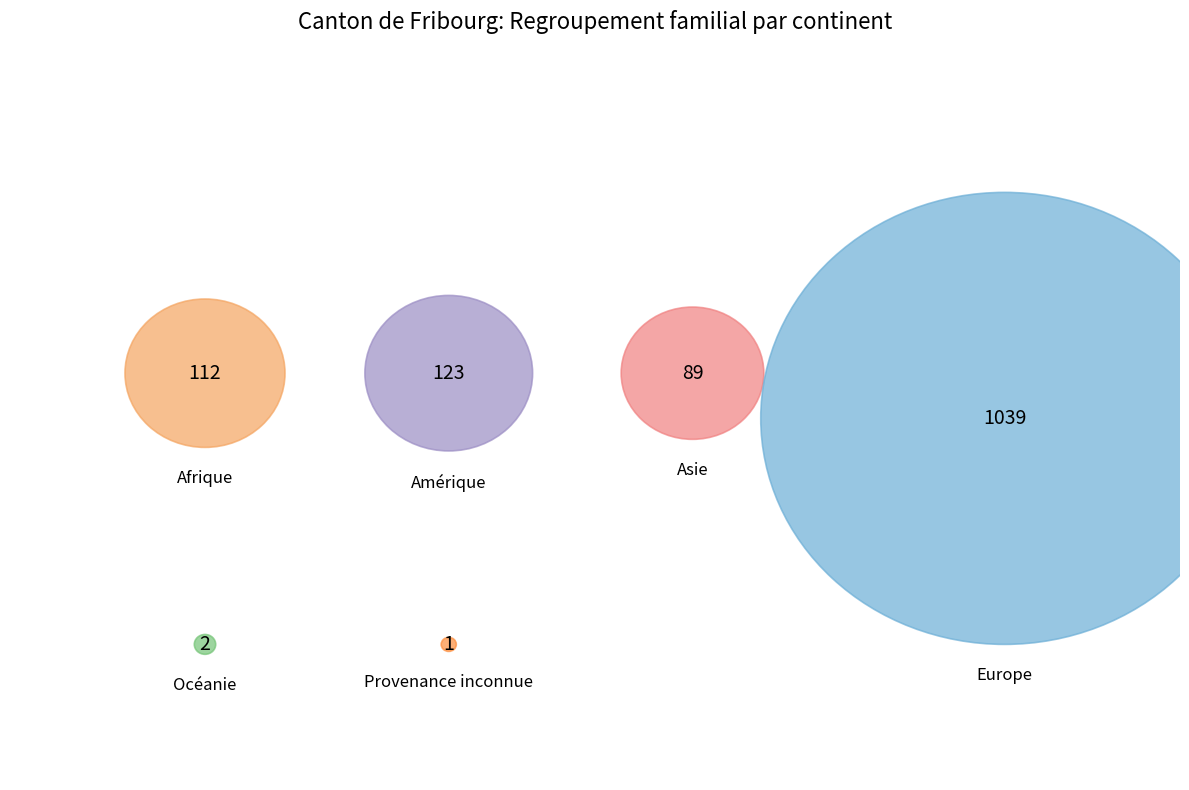

Which has a higher value, Amérique or Afrique?

Amérique